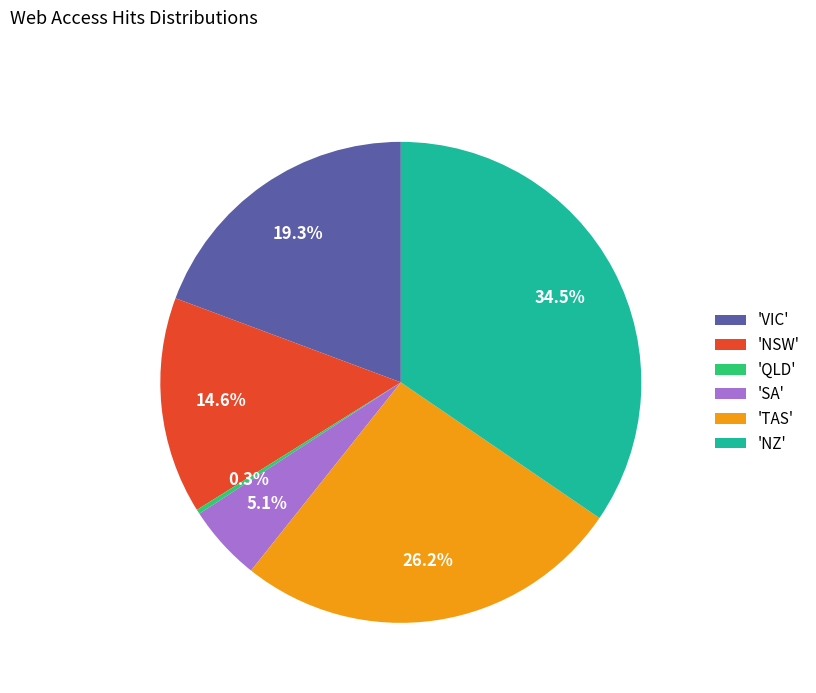

Which category has the smallest portion of the pie?

'QLD'